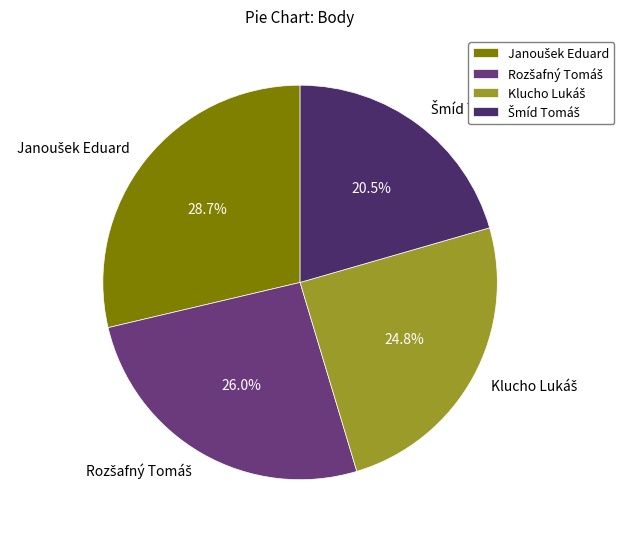

How many slices are in this pie chart?

4